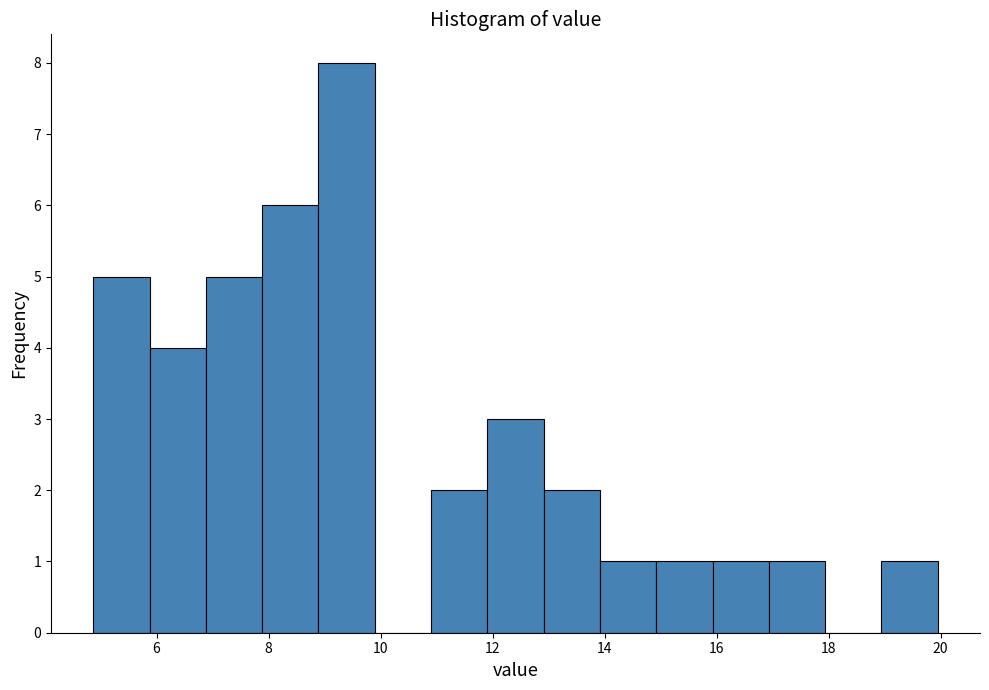

Reading left to right, transcribe this chart: for each bar, give the range it covers on the x-axis and its height. Neither the bar edges nor the heights are printed on the chart, so give them approximately, as read against the axes.

4.8 to 5.8: 5
5.8 to 6.8: 4
6.8 to 7.8: 5
7.8 to 8.8: 6
8.8 to 9.8: 8
9.8 to 11.0: 0
11.0 to 12.0: 2
12.0 to 13.0: 3
13.0 to 14.0: 2
14.0 to 15.0: 1
15.0 to 16.0: 1
16.0 to 17.0: 1
17.0 to 18.0: 1
18.0 to 19.0: 0
19.0 to 20.0: 1